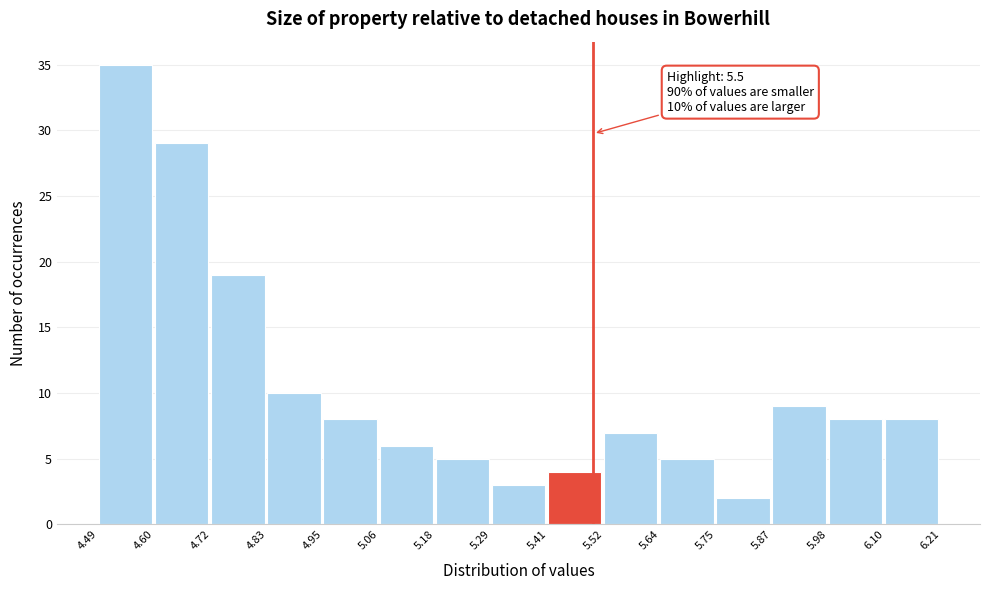

Over which range of the x-axis is the bar tallest?

4.49 to 4.60